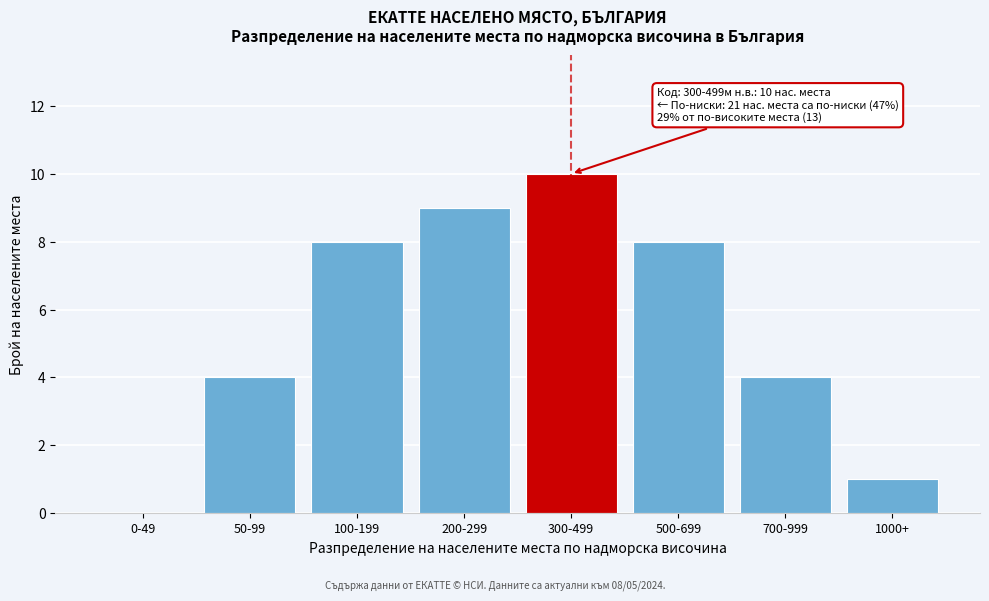

Reading left to right, transcribe all the data shown in this chart.

0-49=0	50-99=4	100-199=8	200-299=9	300-499=10	500-699=8	700-999=4	1000+=1